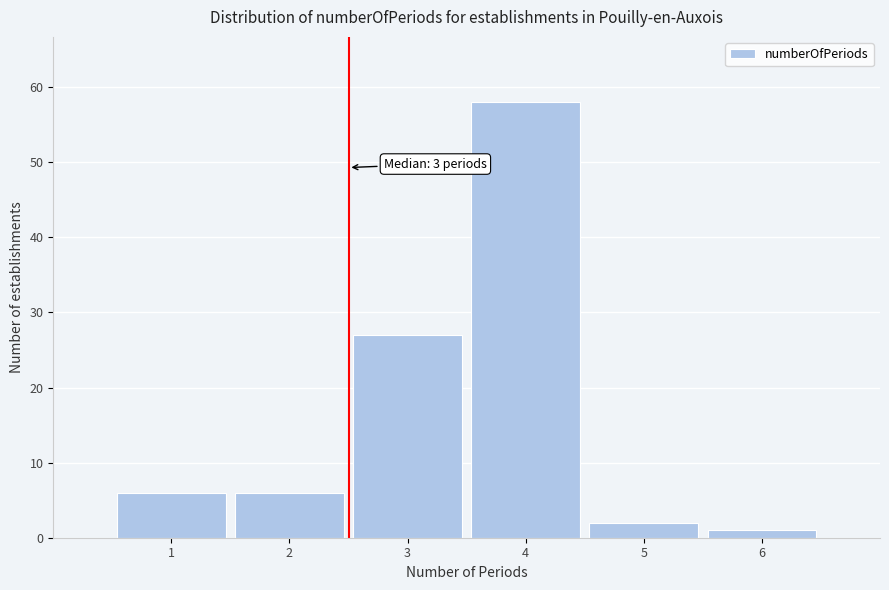

Reading left to right, transcribe all the data shown in this chart.

1=6	2=6	3=27	4=58	5=2	6=1